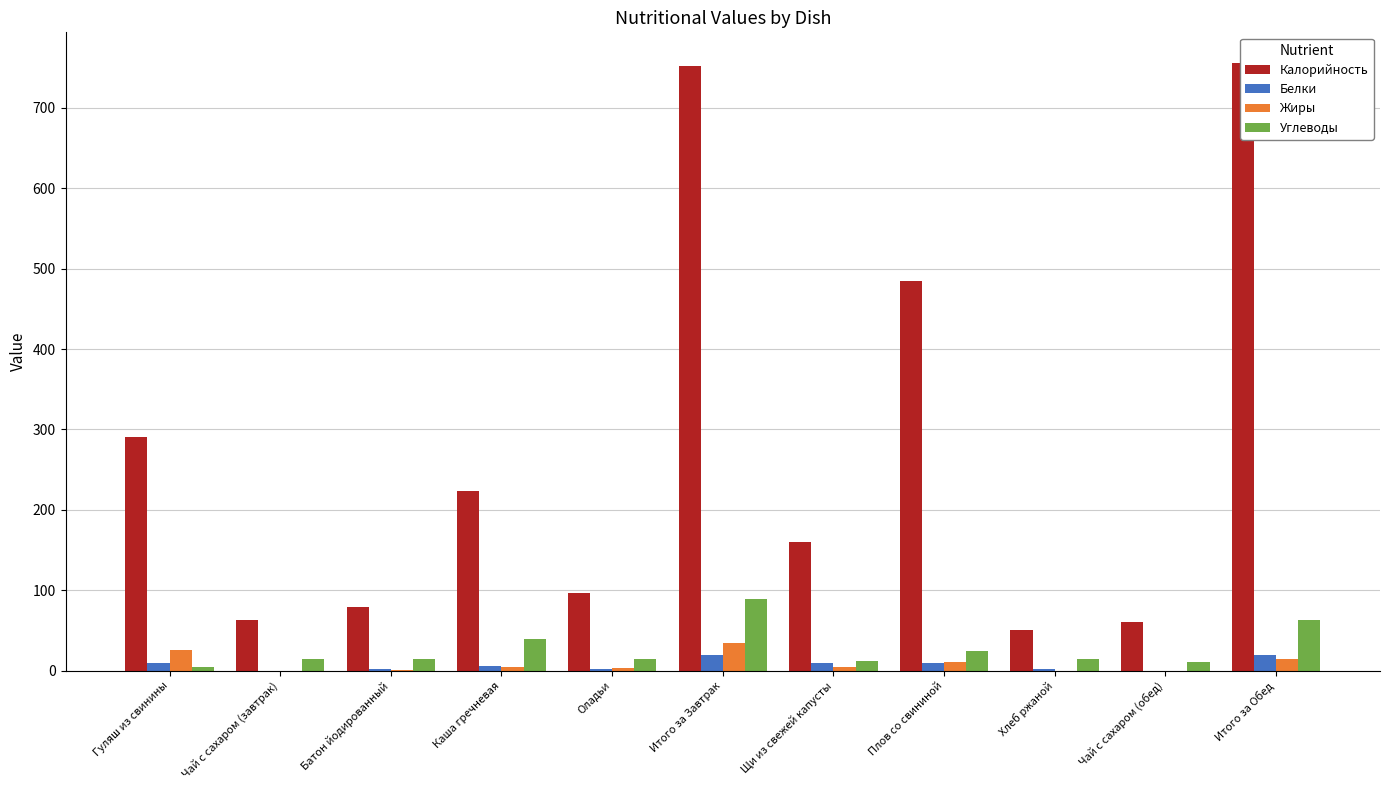

Is it true that Калорийность equals 223 at Каша гречневая?

True